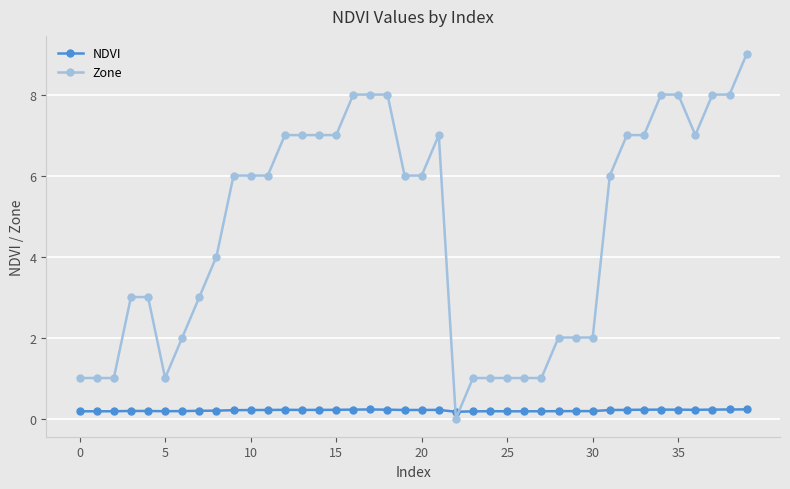

How many times do NDVI and Zone cross each other?

2